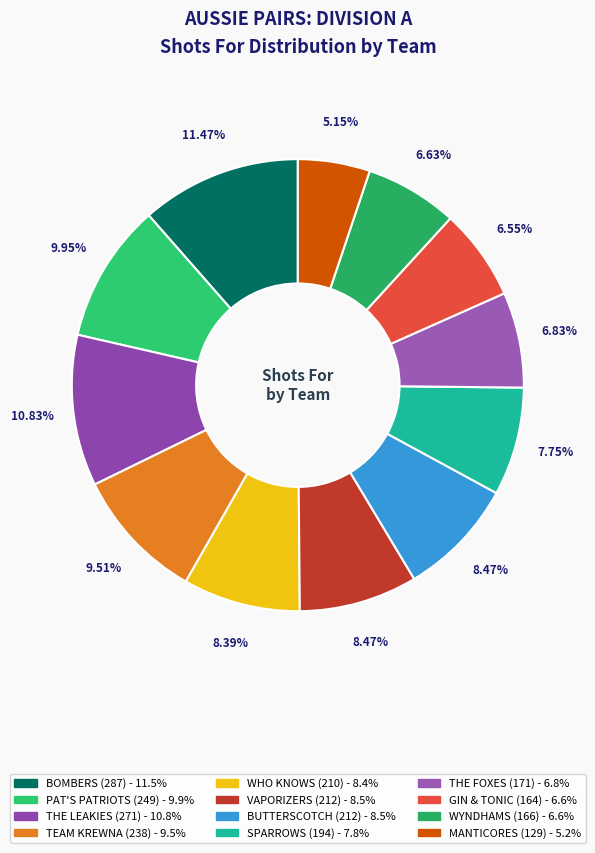

Is it true that GIN & TONIC is 7% of the pie?

True